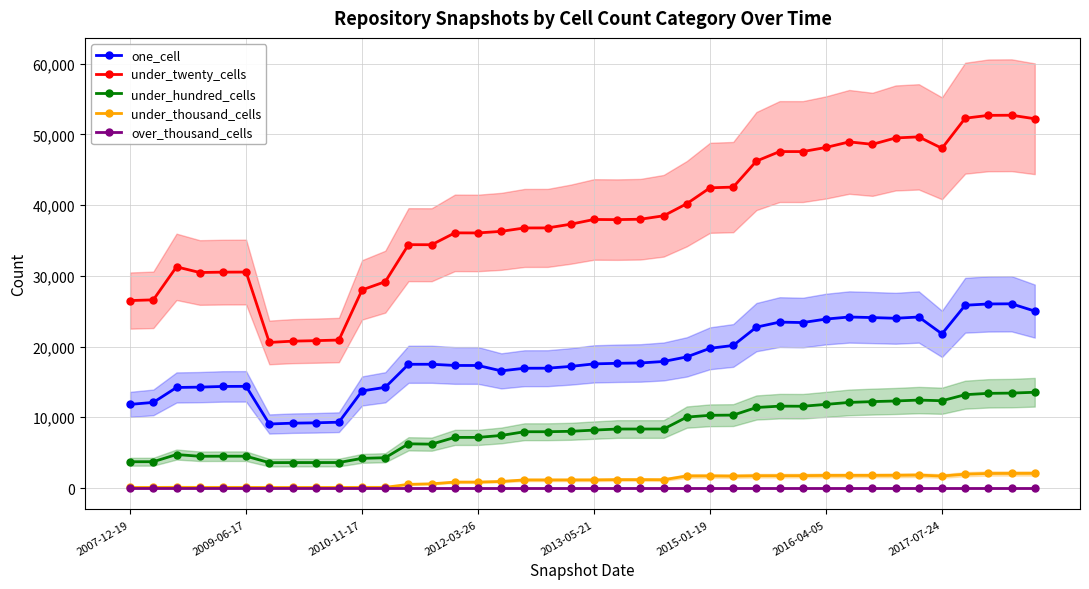

Is it true that under_thousand_cells equals 1793 at 33?

True